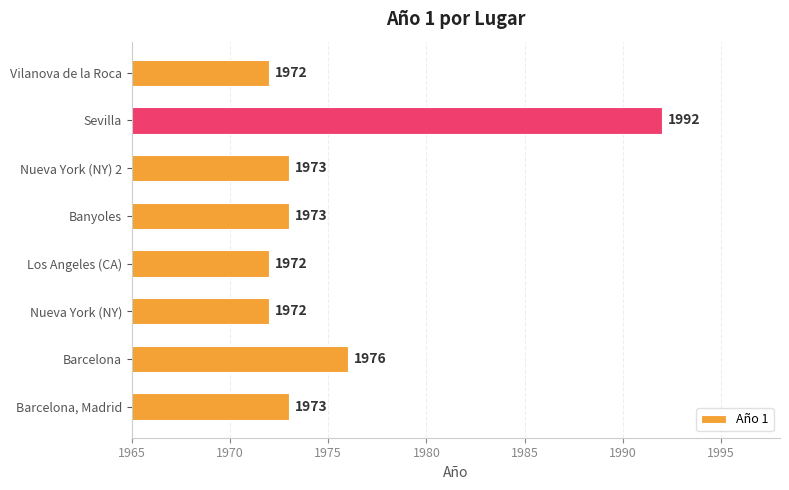

What is the sum of all values?

15803